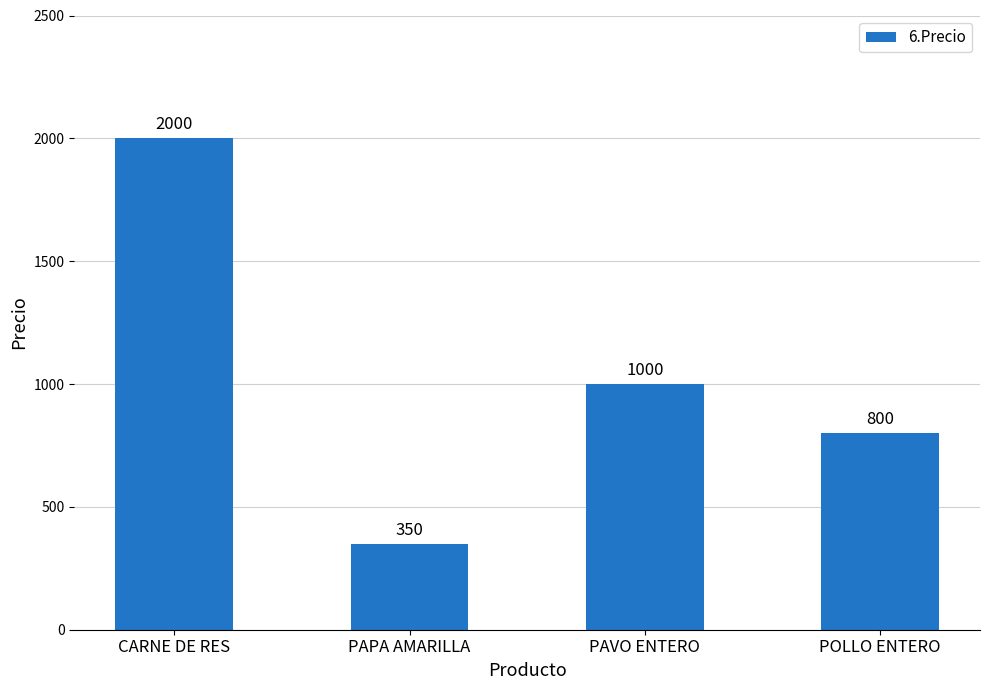

What is the maximum value shown in the chart?

2000